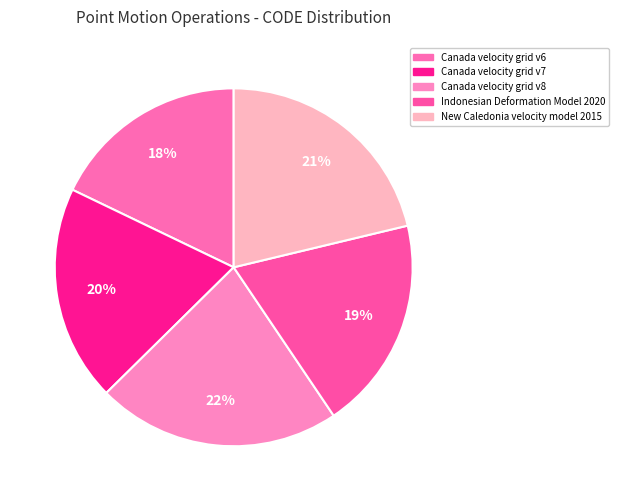

Is there a majority slice in this chart?

No